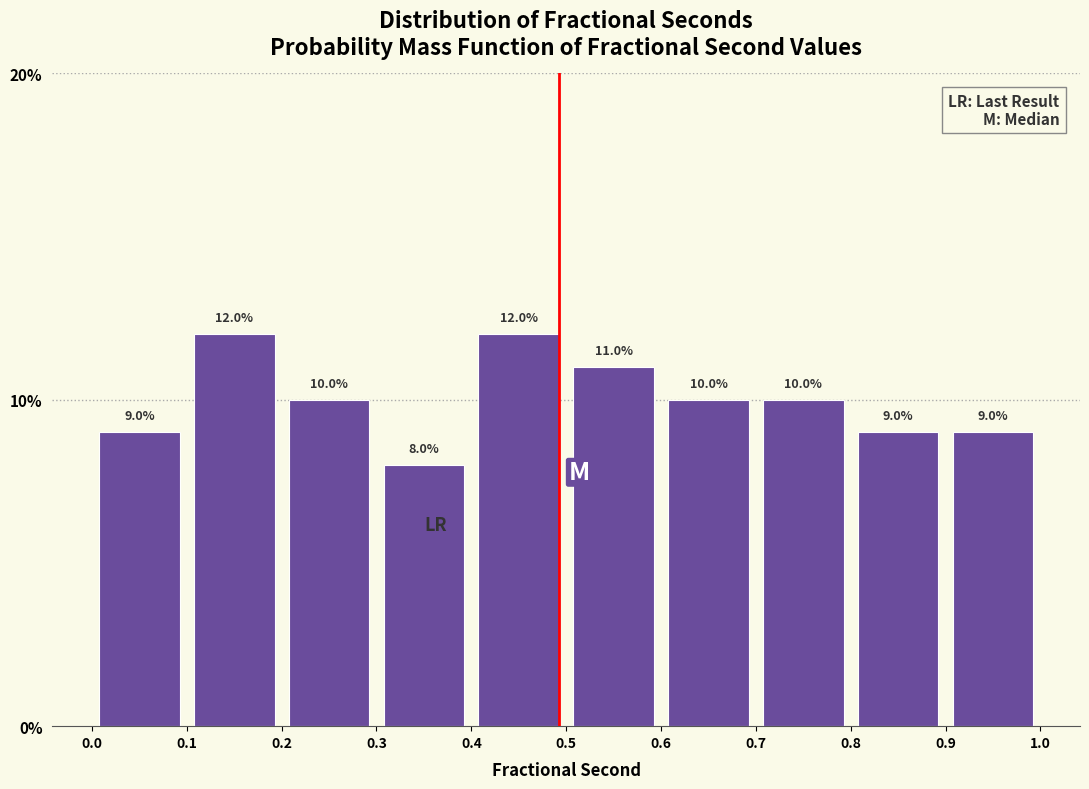

What is the height of the bar covering 0.5 to 0.6 on the x-axis?

11.0